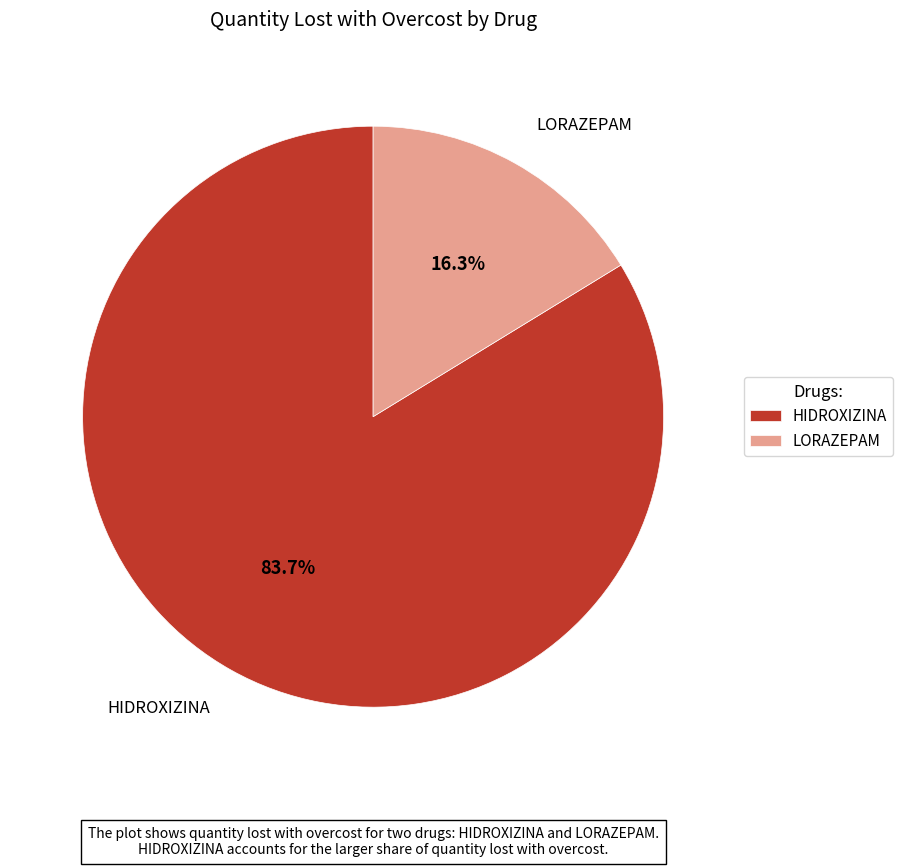

To the nearest percent, what portion does LORAZEPAM represent?

16%